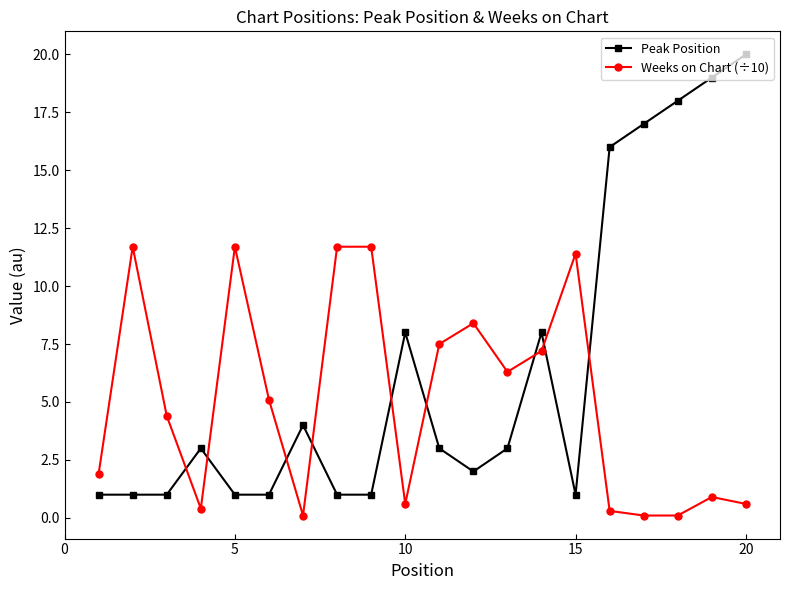

How many lines are shown in the chart?

2